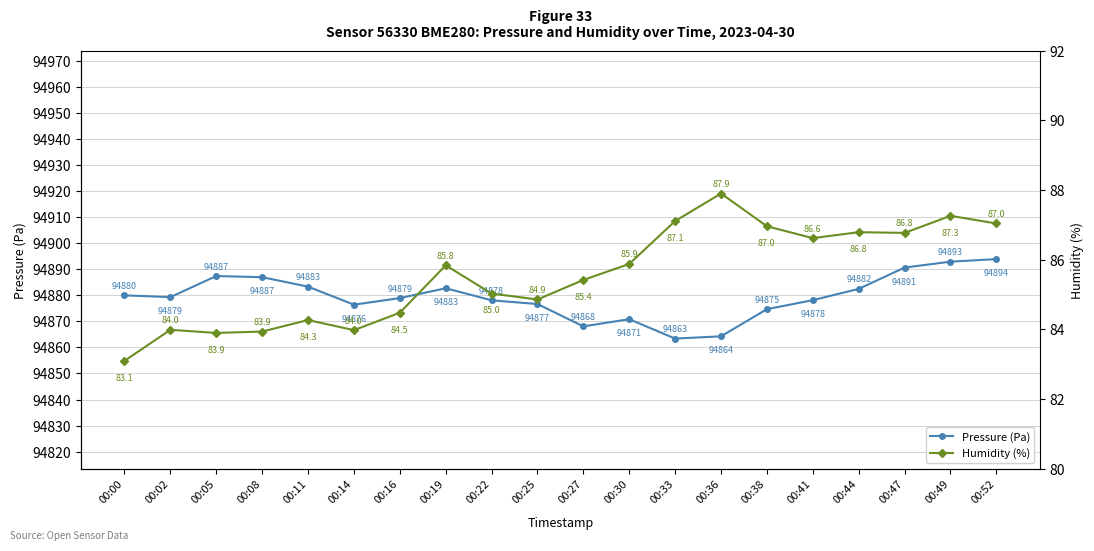

Between 00:38 and 00:47, which series saw the biggest shift?

Pressure (Pa)